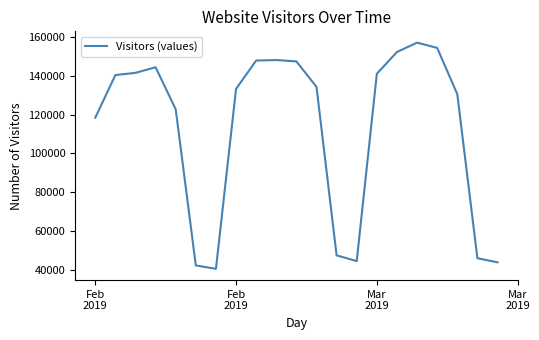

What is the maximum value shown in the chart?

157249